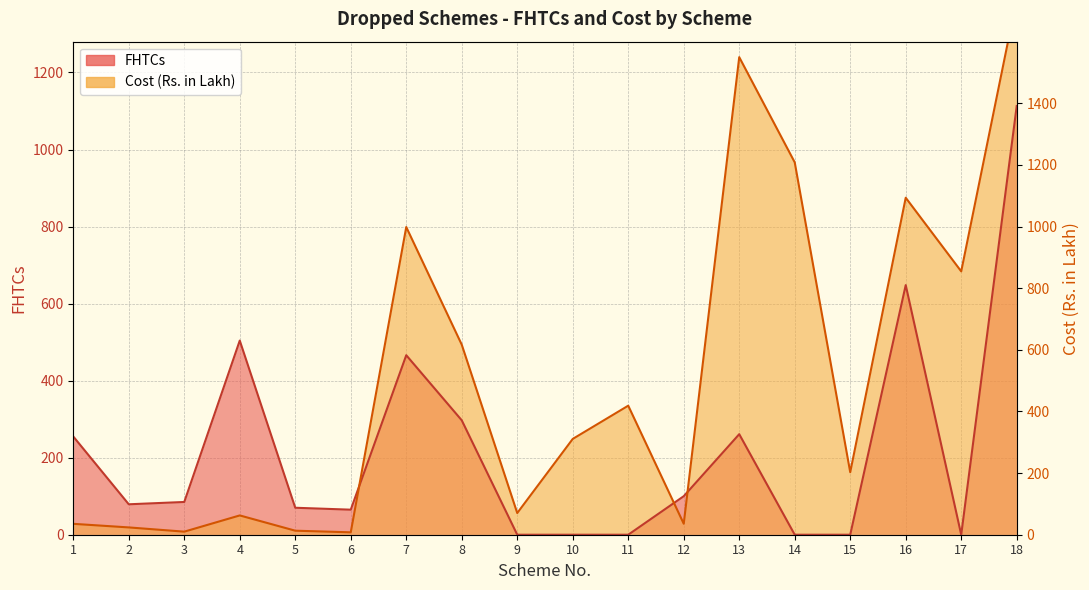

How many data points in Cost (Rs. in Lakh) are less than 248?

9